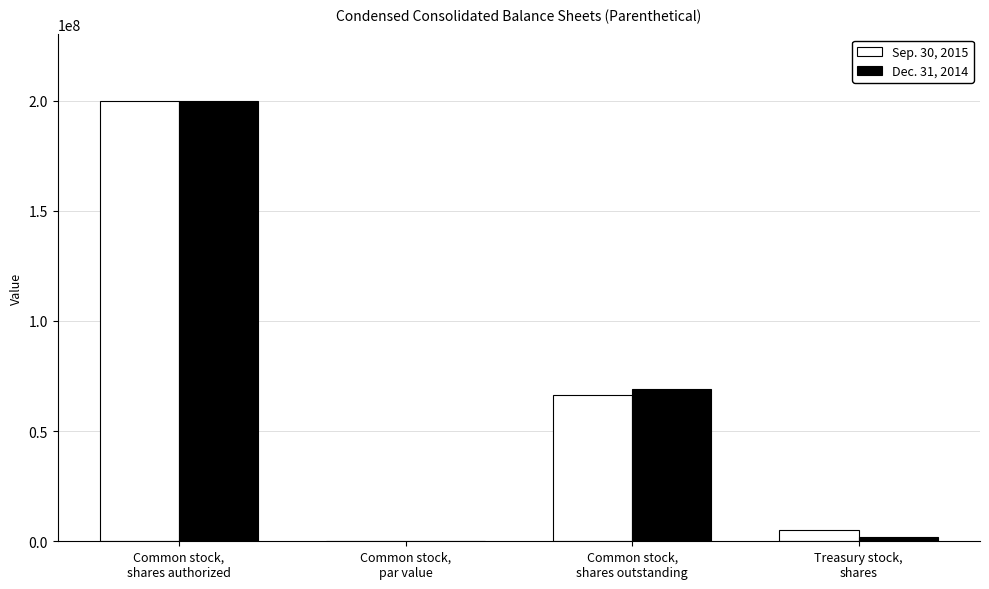

How many groups of bars are there?

4